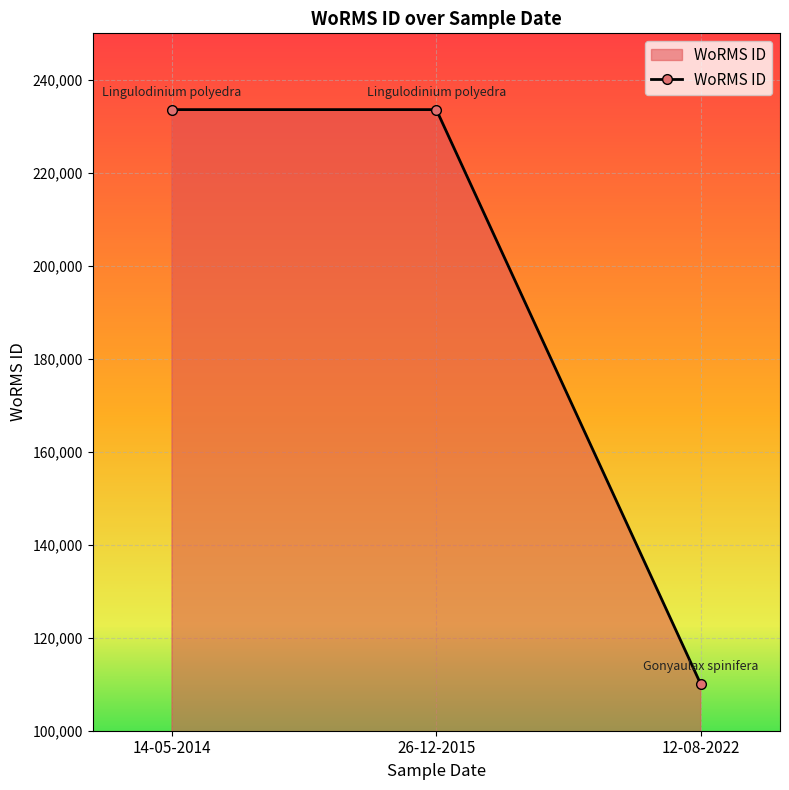

Reading left to right, extract all data points from this chart.

233592	233592	110041